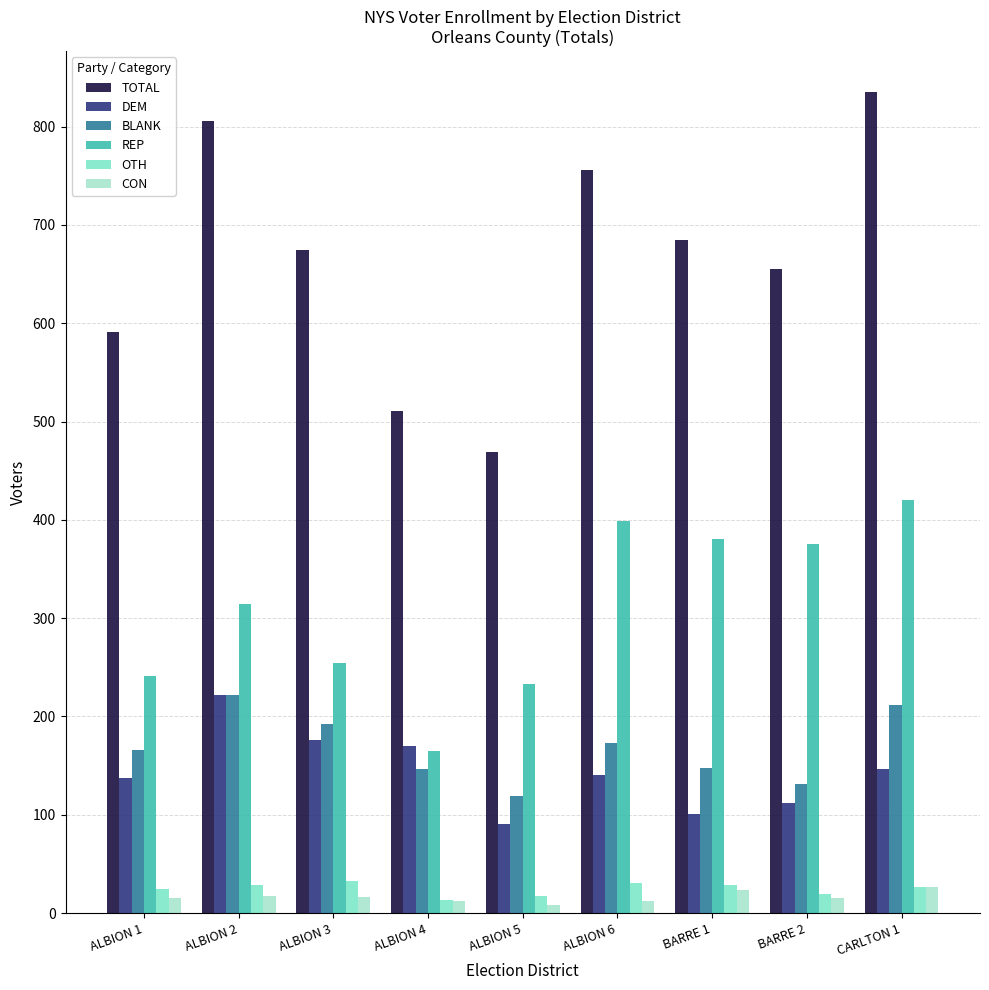

What is the sum of the OTH values at ALBION 2 and ALBION 4?

41